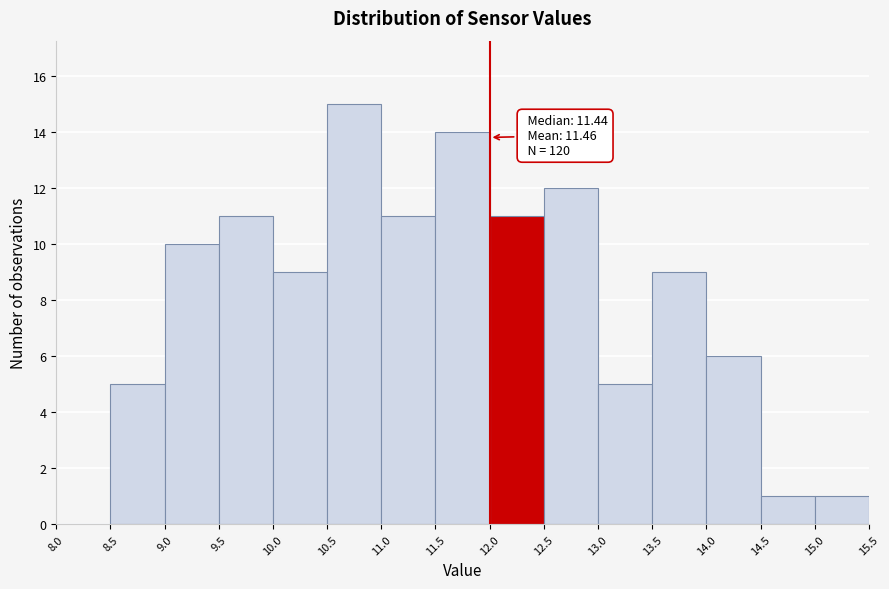

Which range on the x-axis has the tallest bar?

10.5 to 11.0